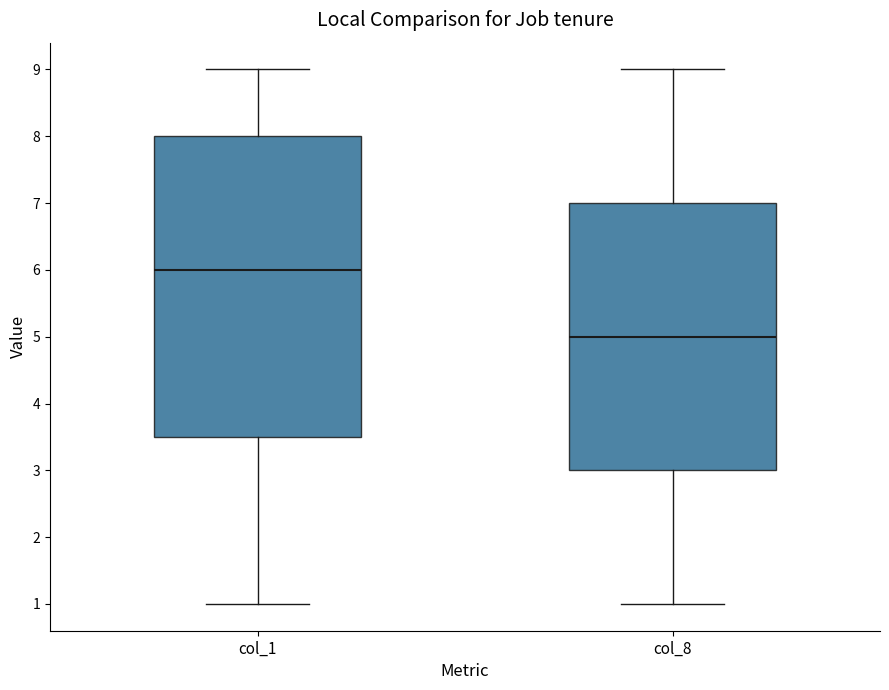

Where does the lower whisker of the box for col_1 end on the y-axis? The values are not printed on the chart, so give them approximately, as read against the axis.

1.0